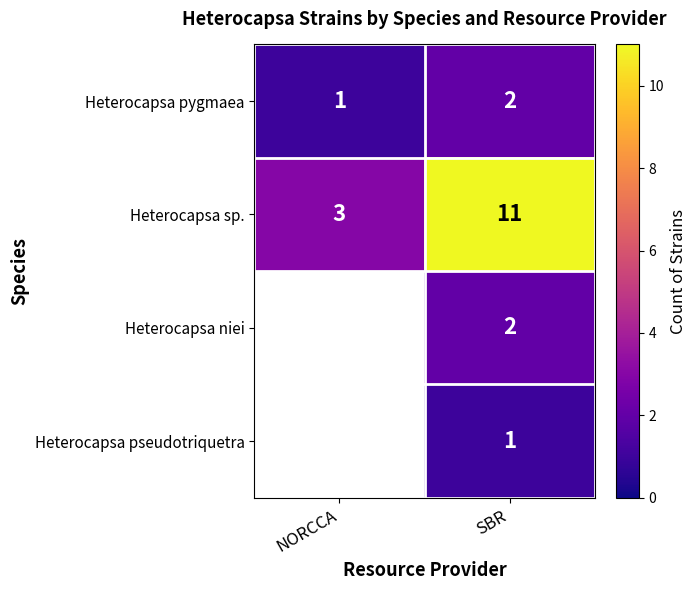

What is the lowest value of the Heterocapsa sp. series?

3